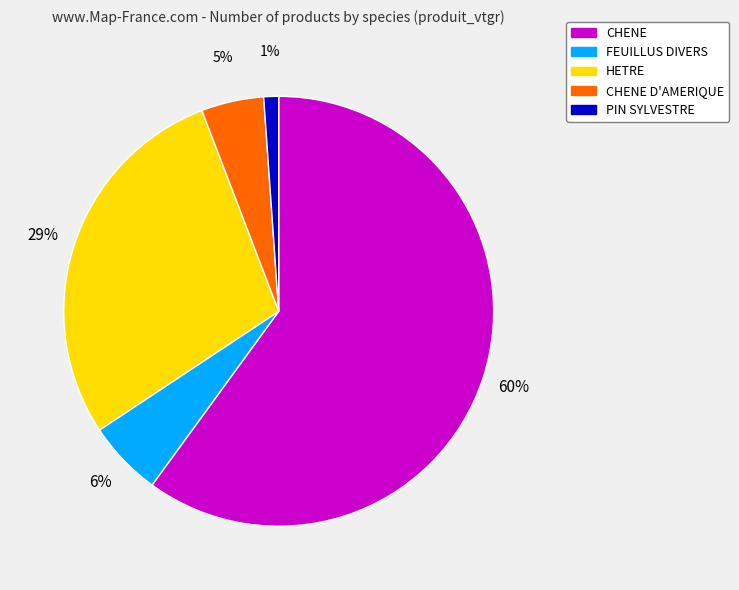

Which slice is the smallest?

PIN SYLVESTRE